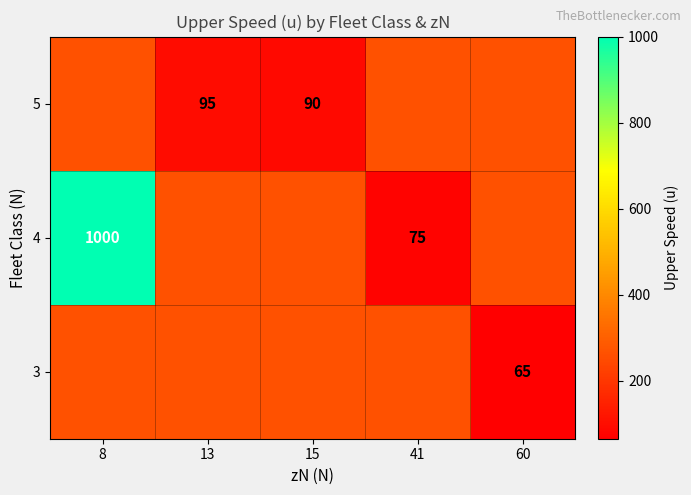

What is the smallest value displayed?

65